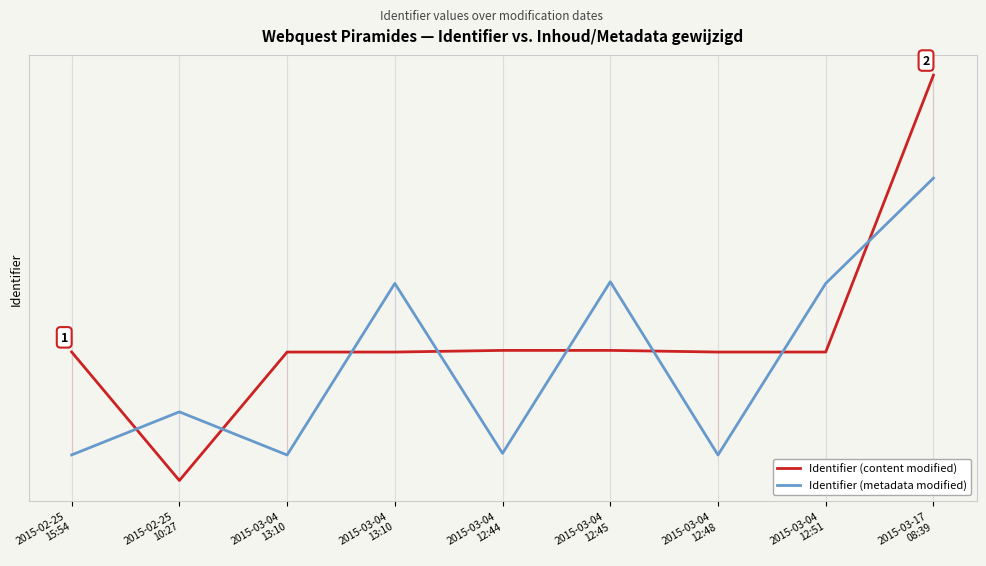

The value of Identifier (content modified) at 2015-02-25
15:54 is 1101806. True or false?

True